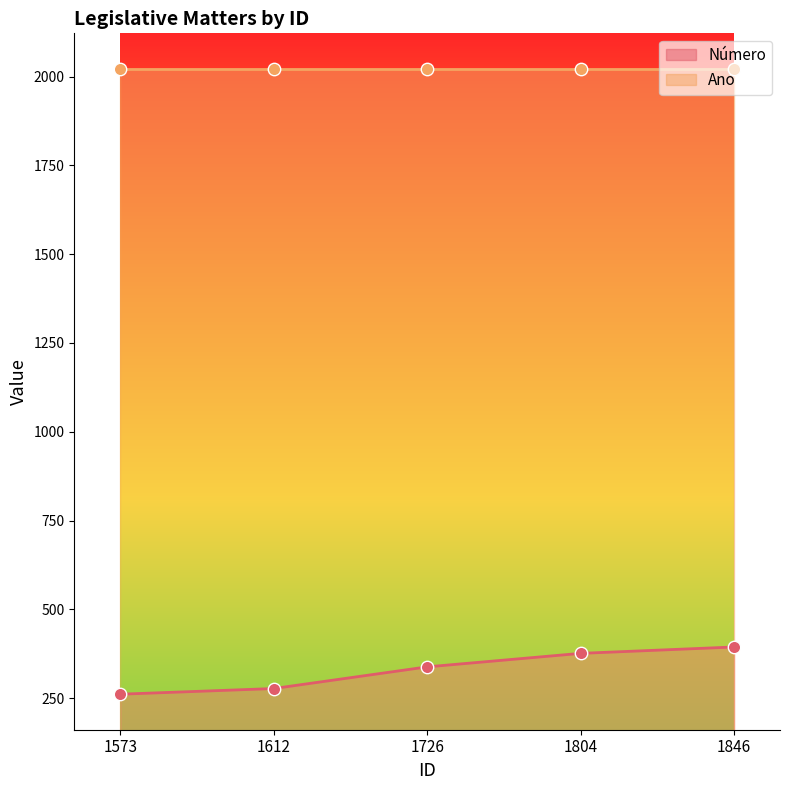

What is the ratio of the value at 1846 to the value at 1612?

1.4